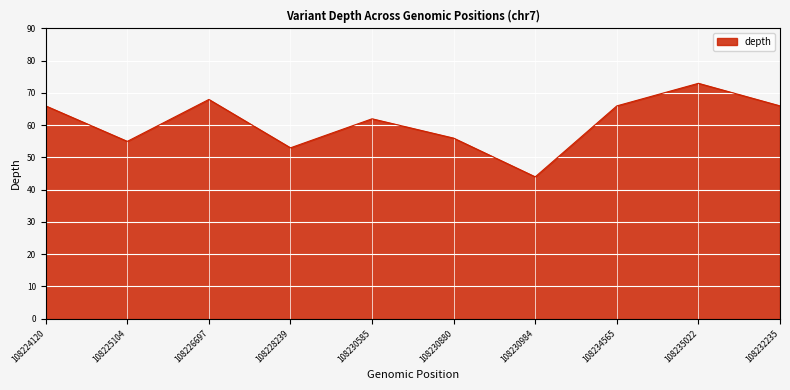

How many series are shown in this chart?

1